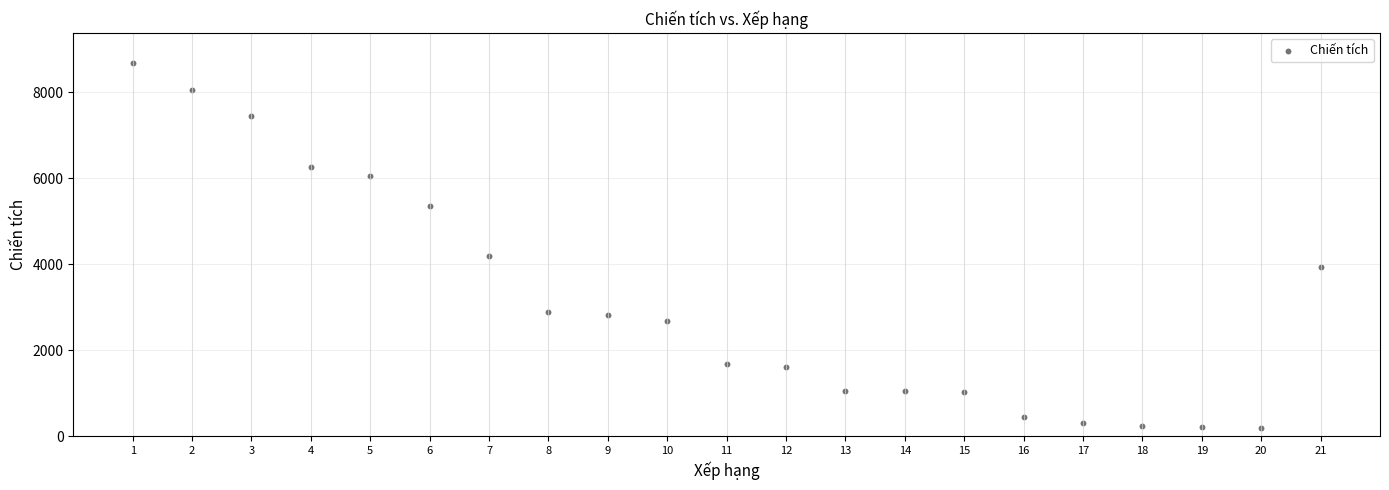

What is the range of Y values (max minus min)?

8500